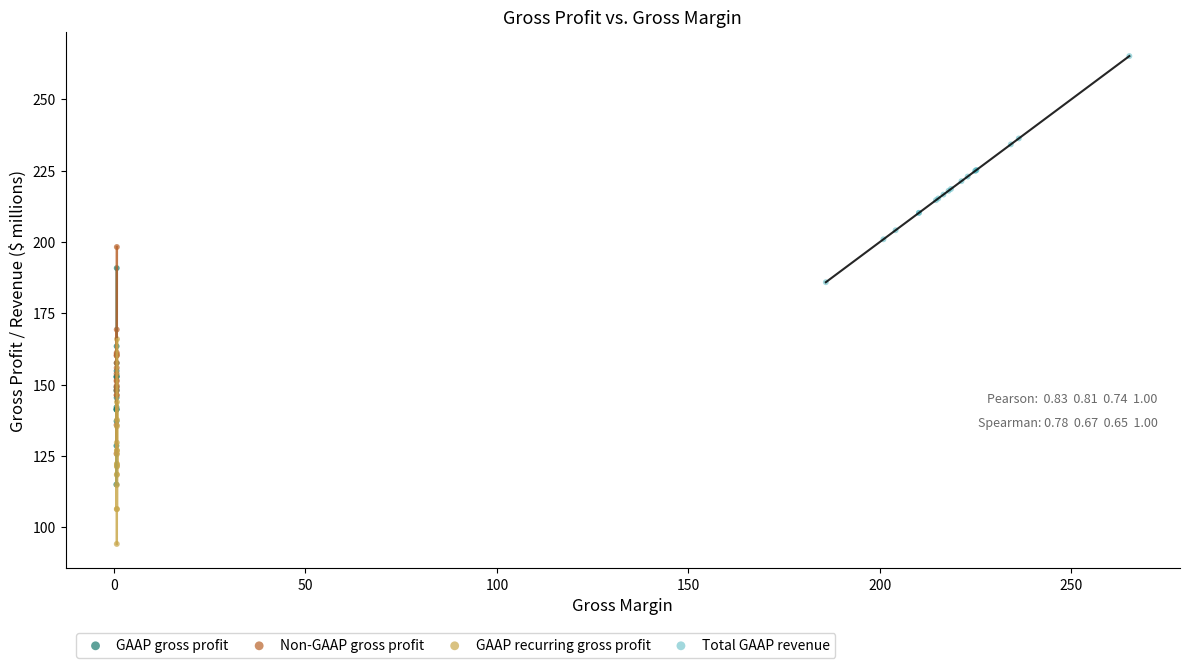

Which series contains the lowest Y value?

GAAP recurring gross profit